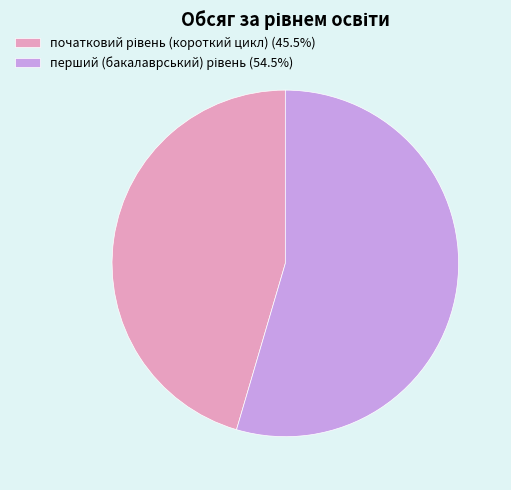

Does any single category account for the majority?

Yes